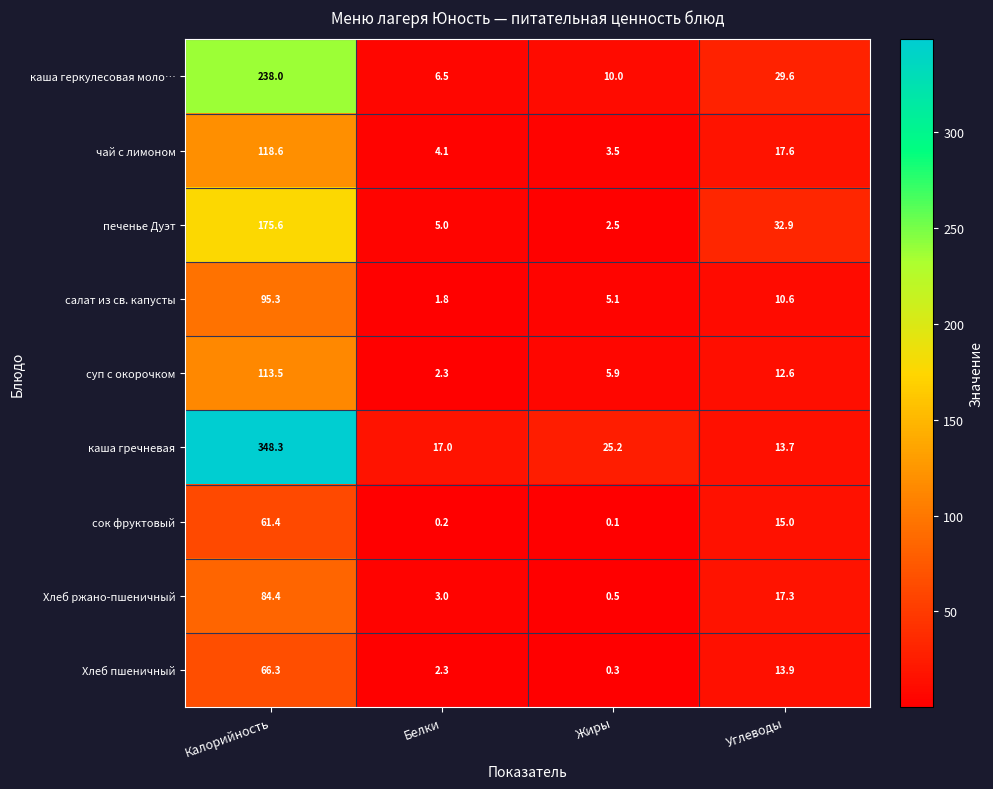

Is it true that суп с окорочком equals 10.1 at Жиры?

False